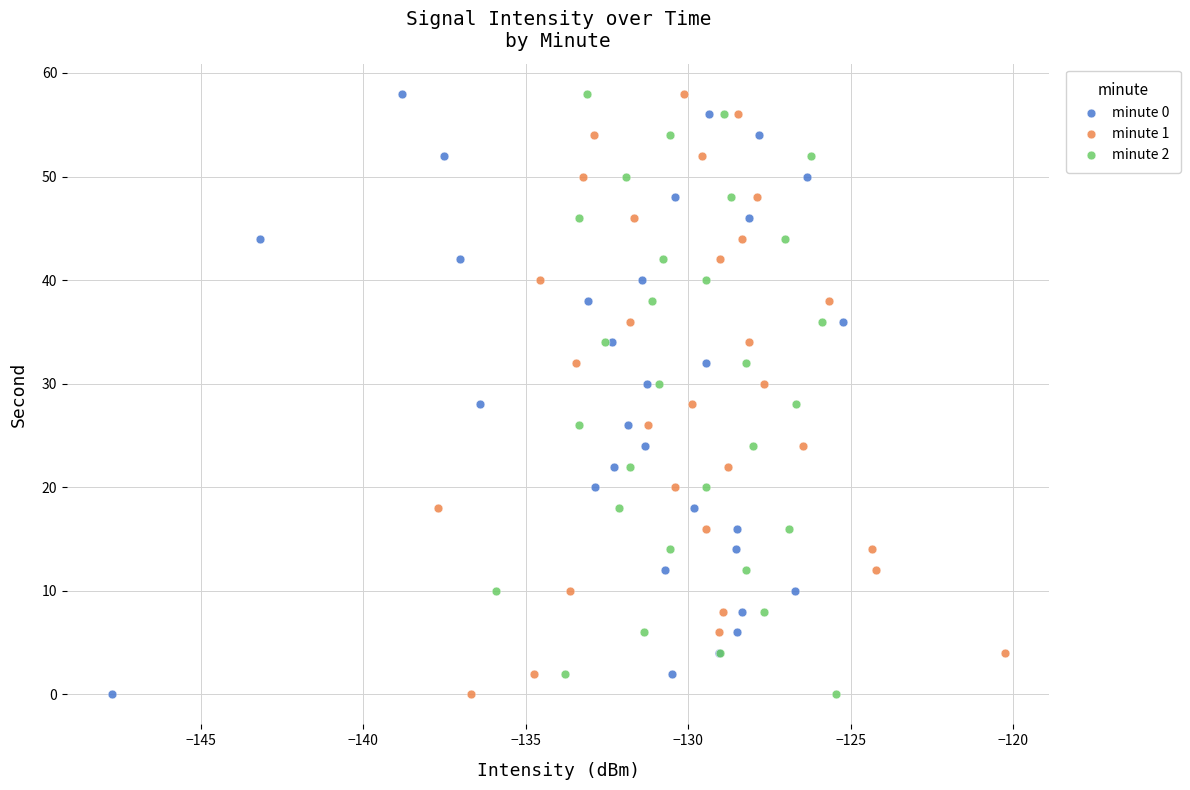

What are all the series names shown in the legend?

minute 0, minute 1, minute 2